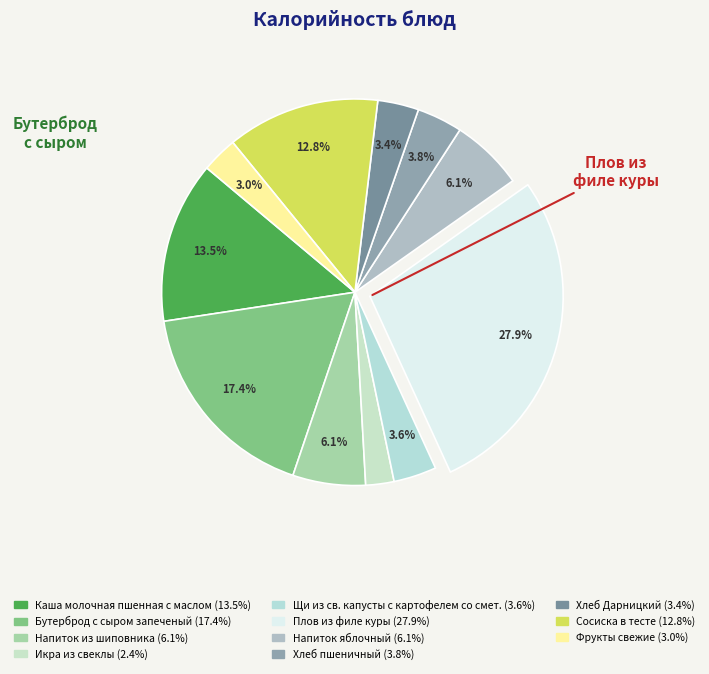

To the nearest percent, what portion does Хлеб Дарницкий represent?

3%